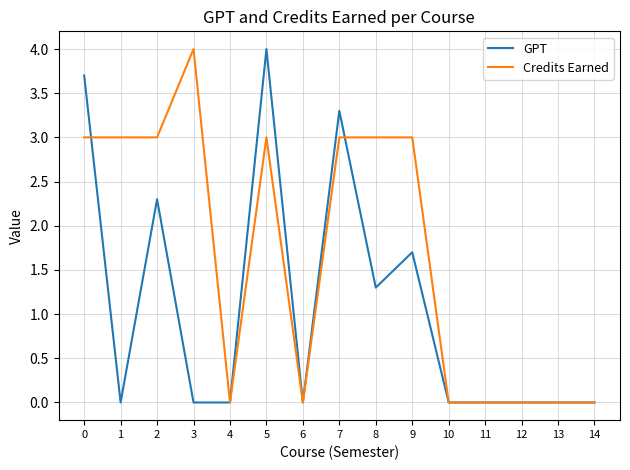

How many distinct data groups are displayed?

2